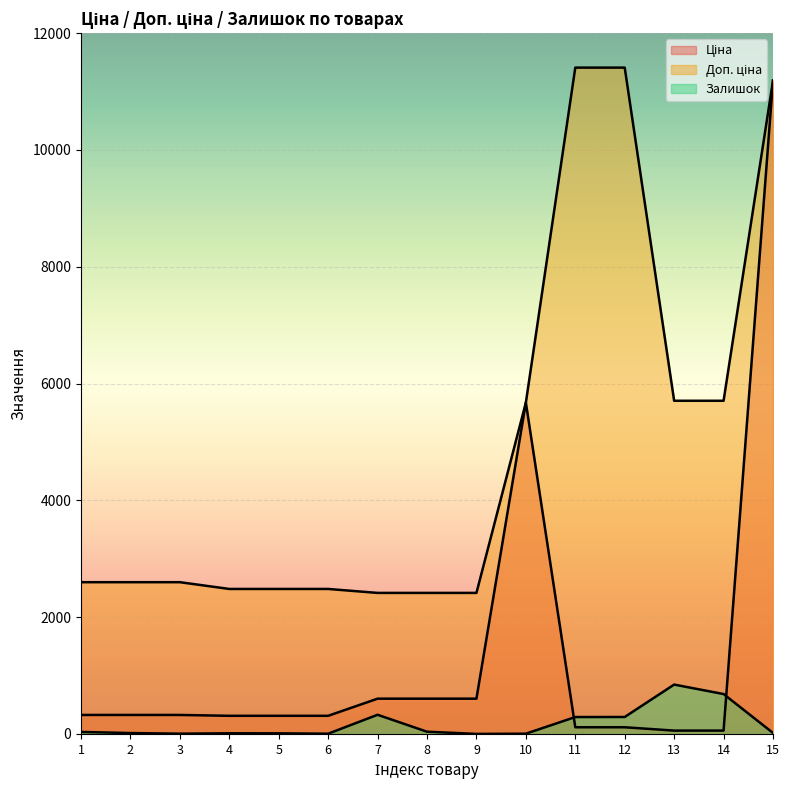

What is the value of the Ціна point at the 2nd from the left?

324.8